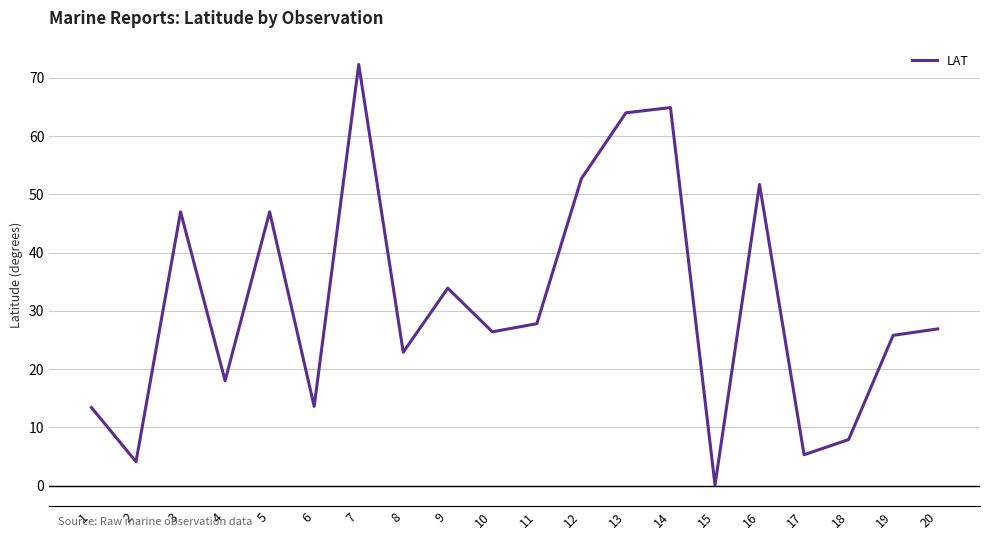

What is the maximum value shown in the chart?

72.3